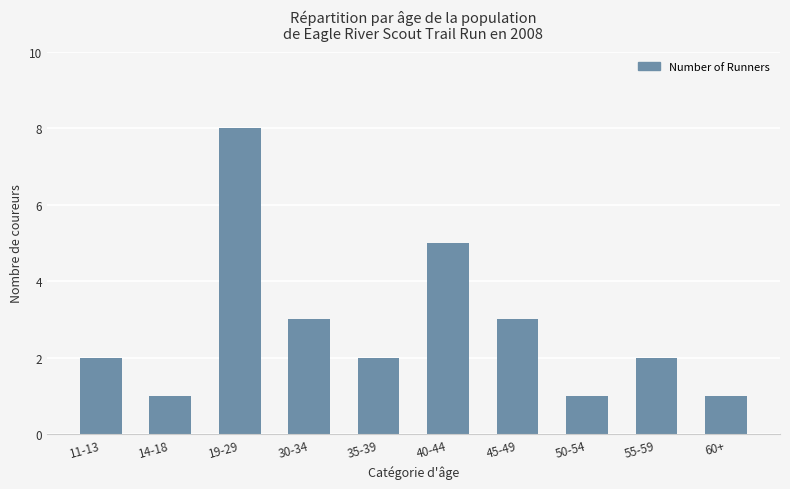

What is the difference between the maximum and minimum values?

7